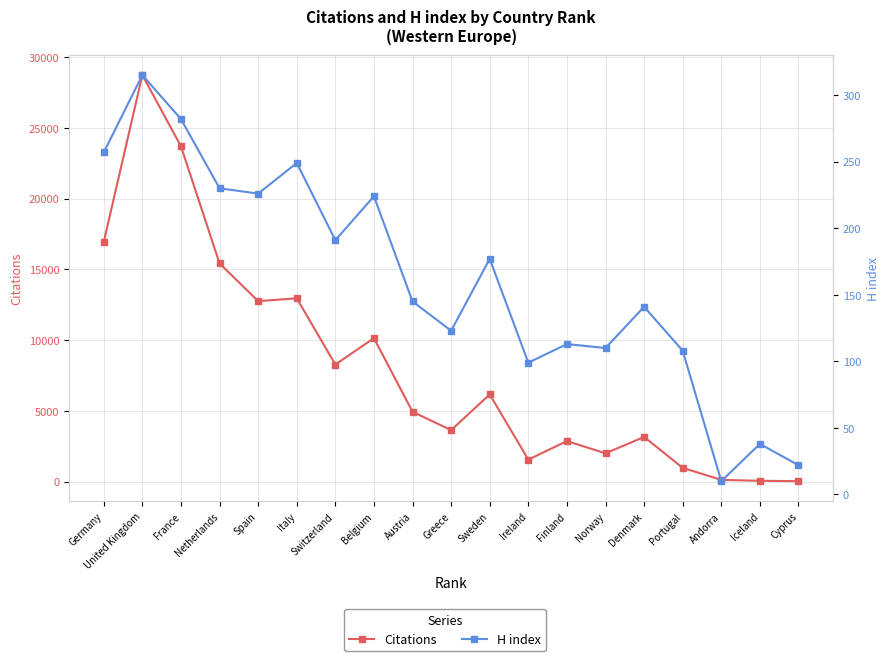

True or false: Citations and H index cross at least once.

False